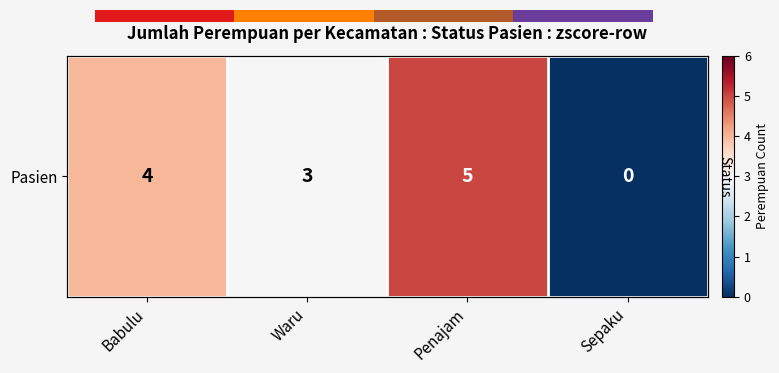

Count the number of values greater than 4.

1